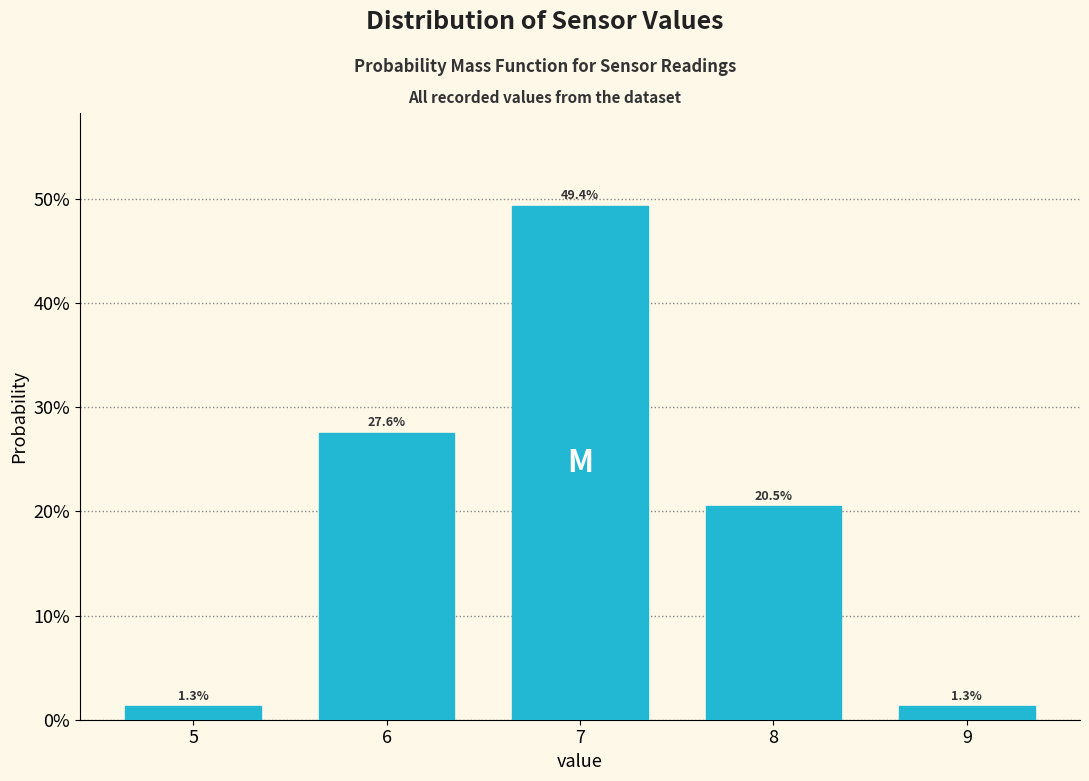

Are the bars horizontal?

No